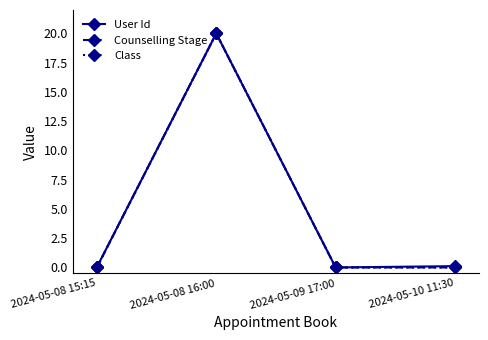

Rank the categories by Counselling Stage value from highest to lowest.

2024-05-08 16:00, 2024-05-08 15:15, 2024-05-09 17:00, 2024-05-10 11:30